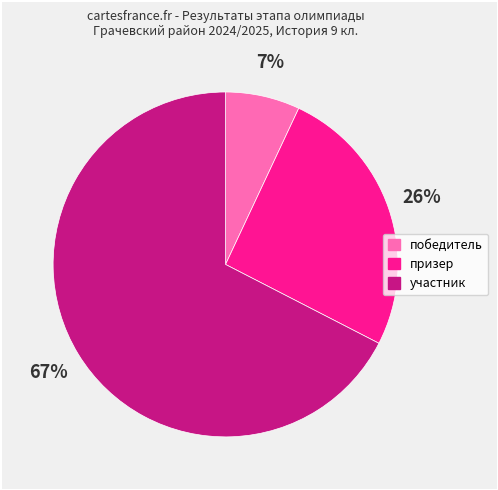

How many segments does this pie chart have?

3